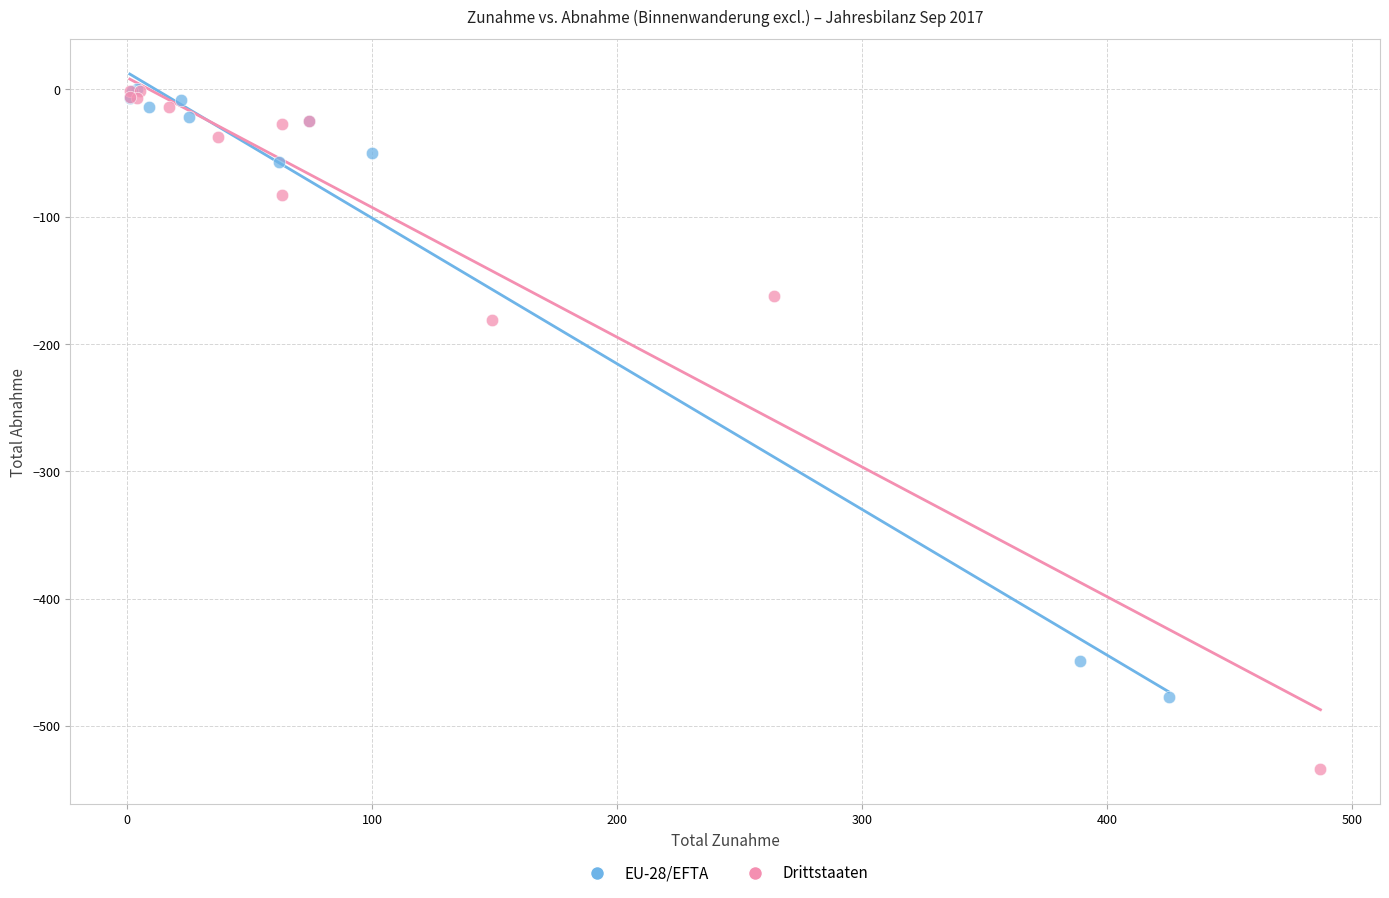

Which series reaches the minimum Y coordinate?

Drittstaaten